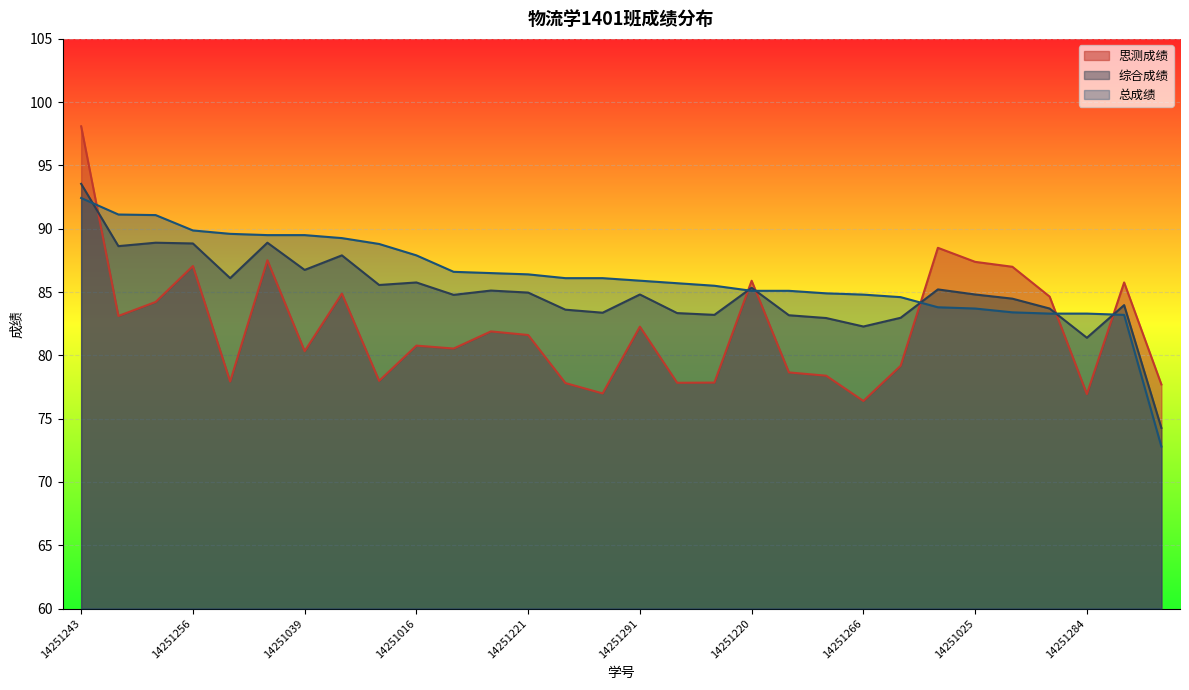

The 思测成绩 series shows 51.8 at 14251284. True or false?

False